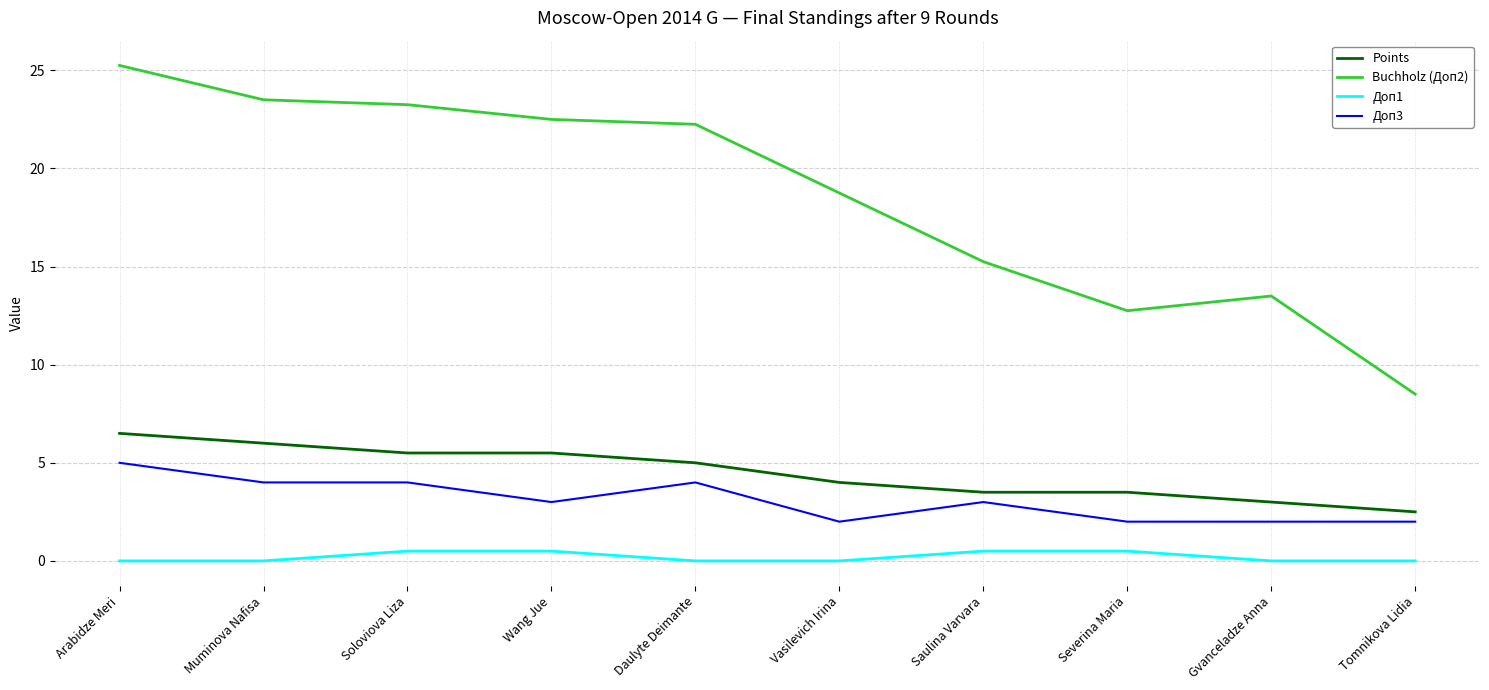

Which series has the largest range (max minus min)?

Buchholz (Доп2)